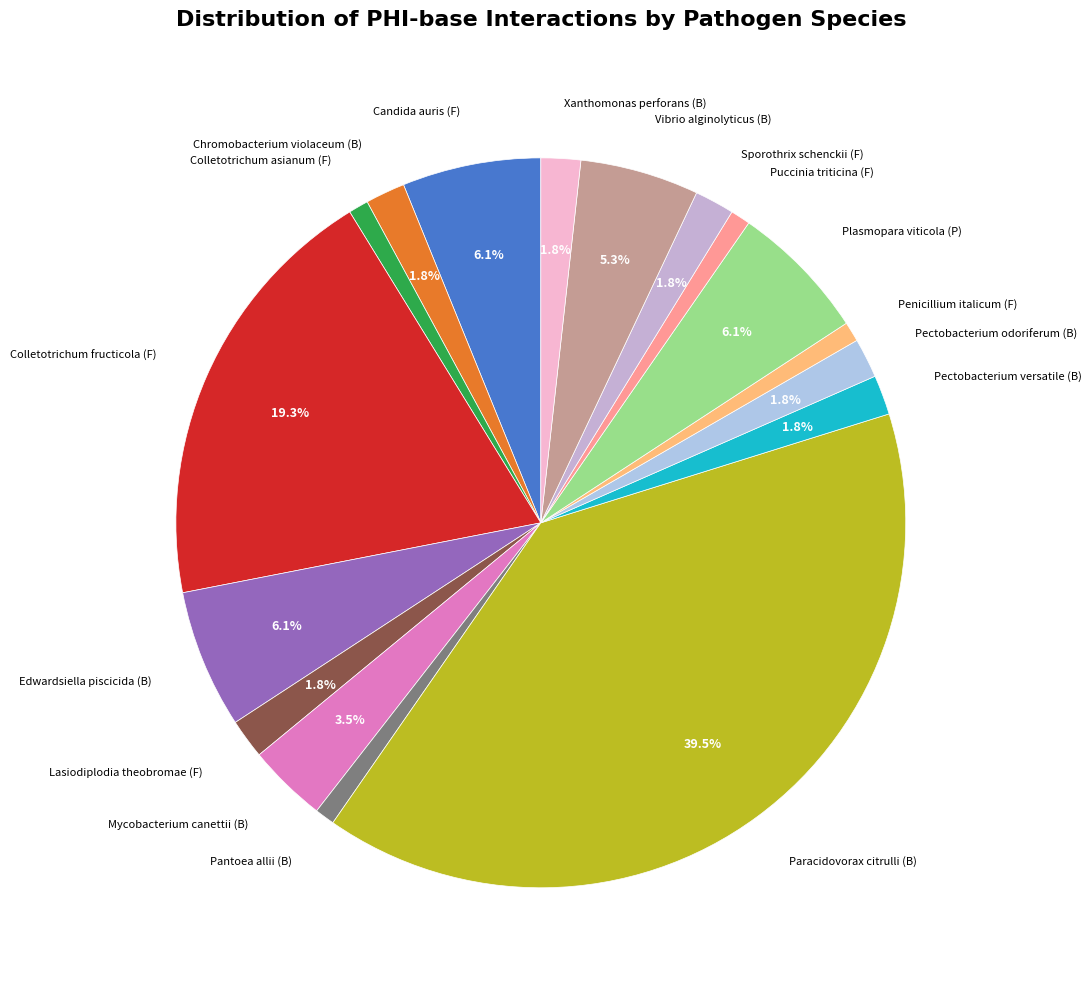

Which slice is the smallest?

Colletotrichum asianum (F)